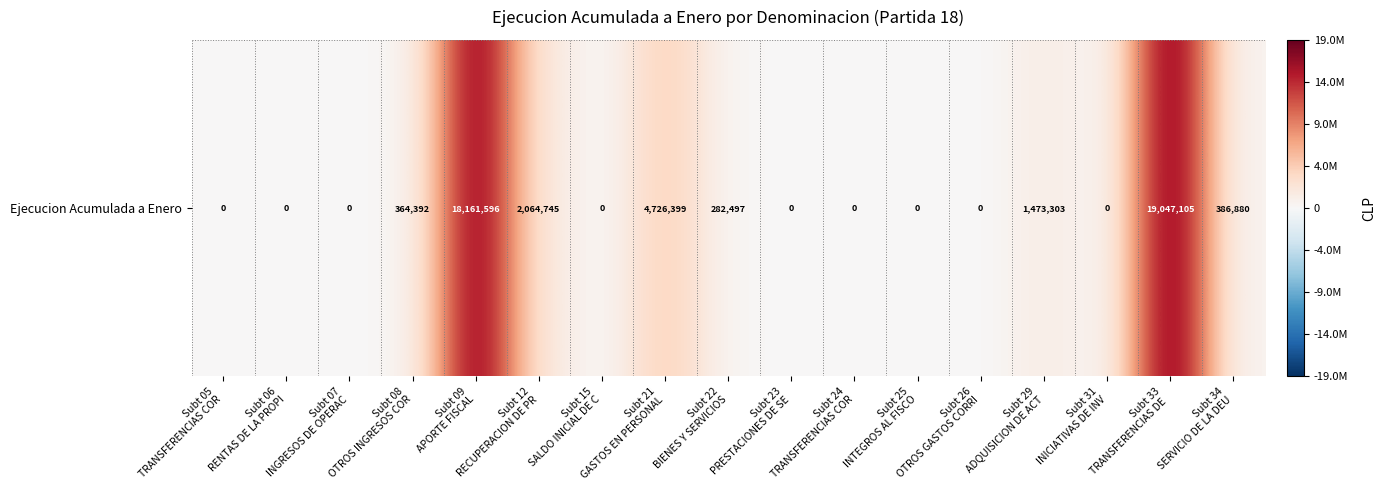

Which label corresponds to the largest value in the chart?

Subt 33
TRANSFERENCIAS DE 